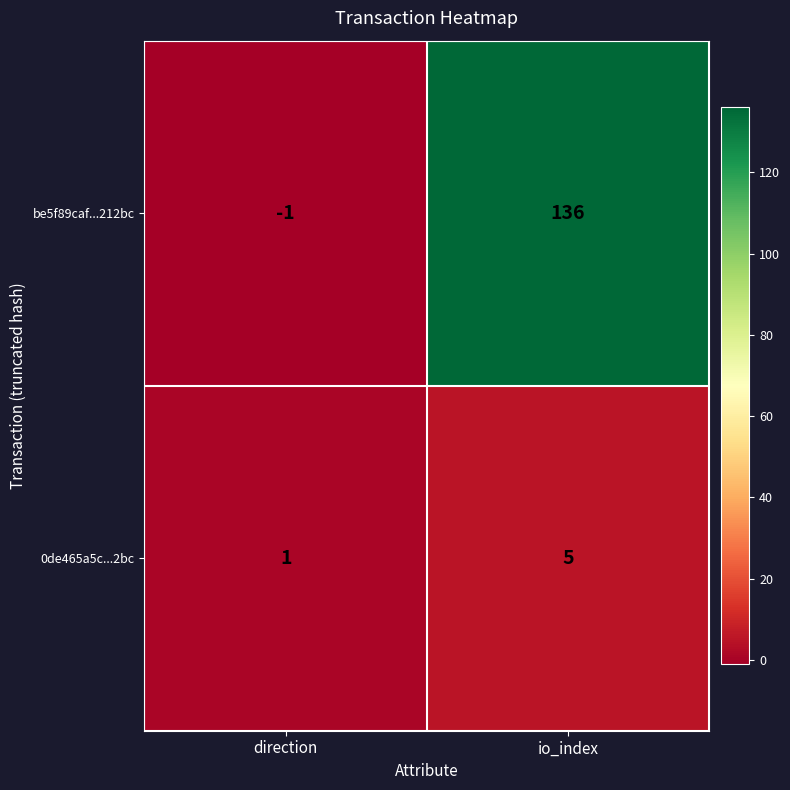

How many data points in be5f89caf...212bc are less than 136?

1